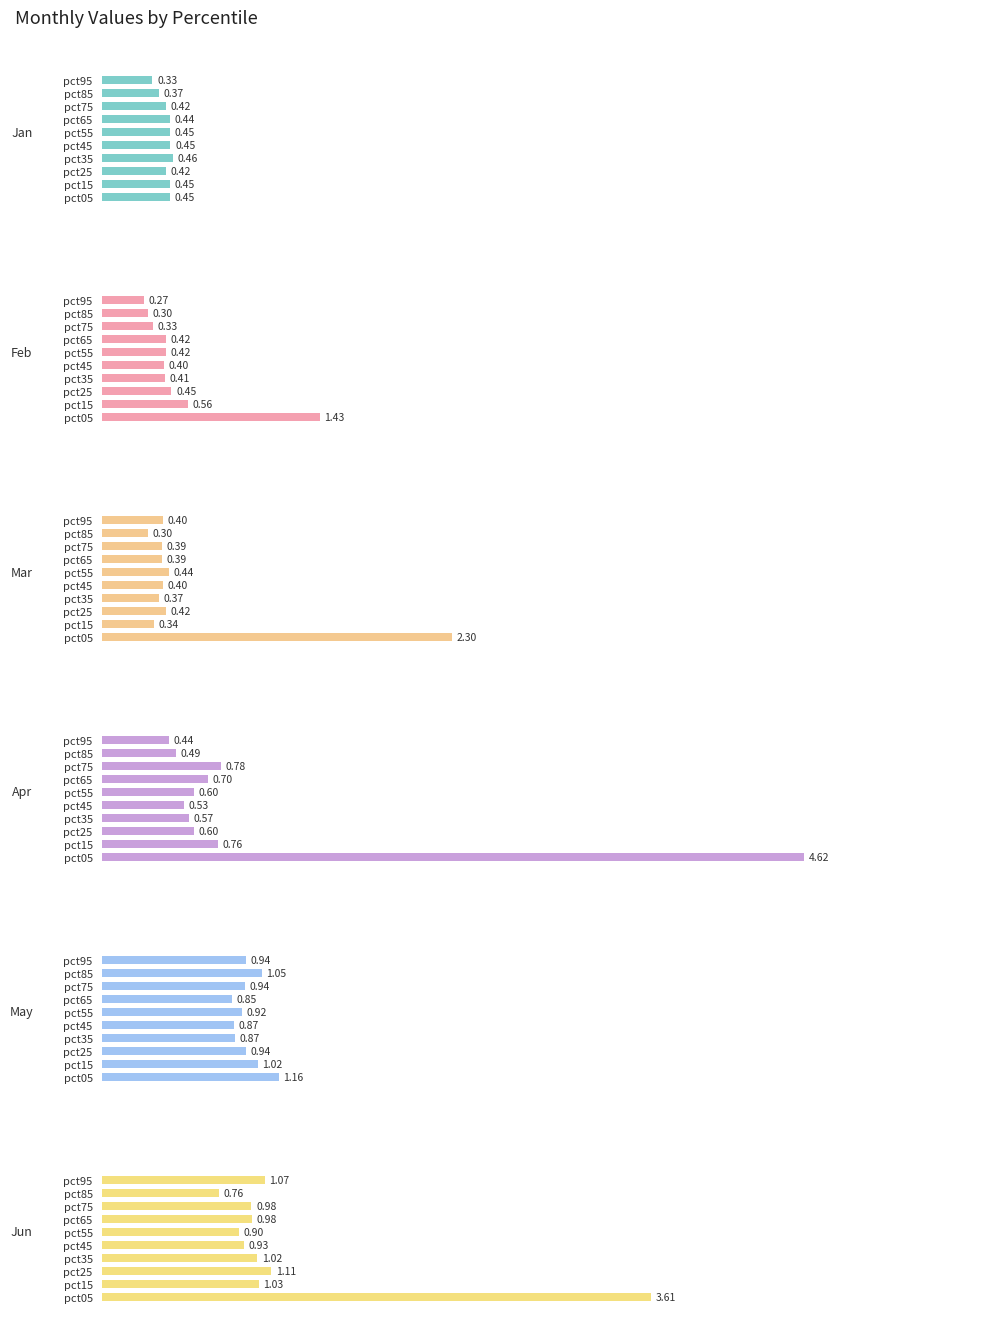

The value of Jun at 5 is 0.9. True or false?

True